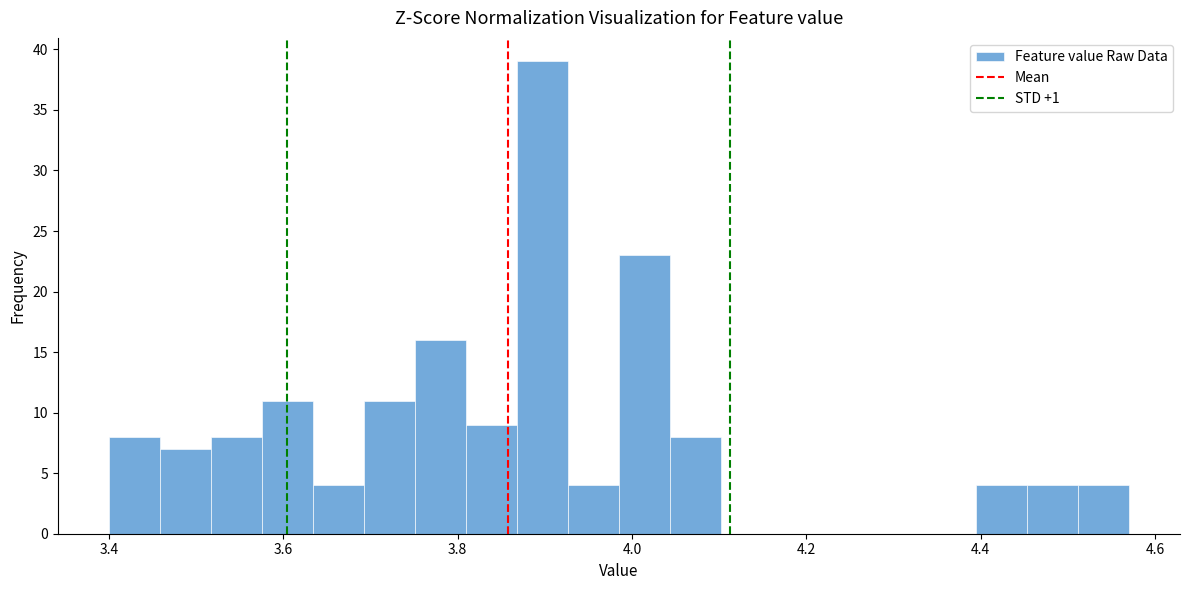

Read against the x-axis, roughly where is the centre of the tallest bar?

3.90